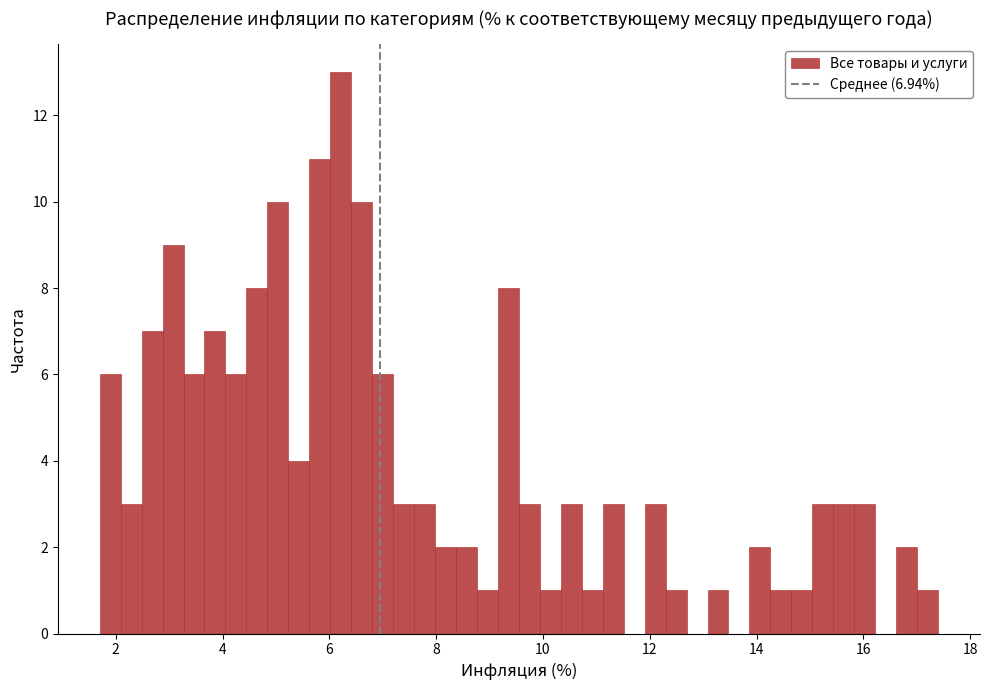

Around what value on the x-axis is the tallest bar? Give the approximate position of its centre, as read against the axis.

6.2